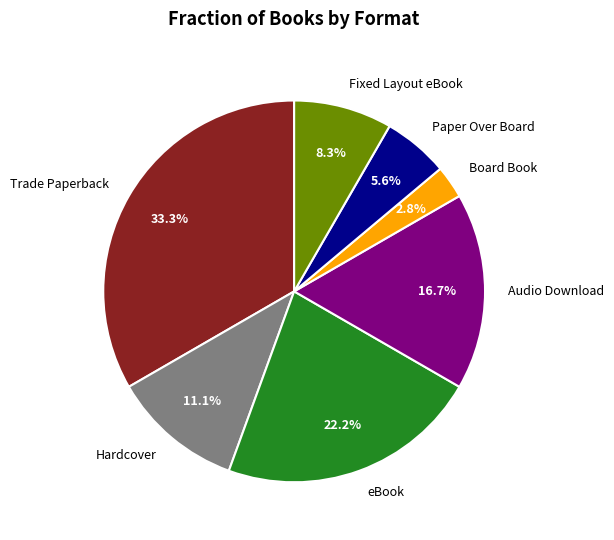

Is the sum of Audio Download and Fixed Layout eBook greater than half?

No